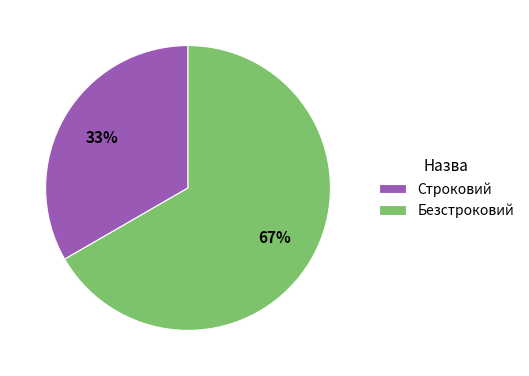

Is there a majority slice in this chart?

Yes